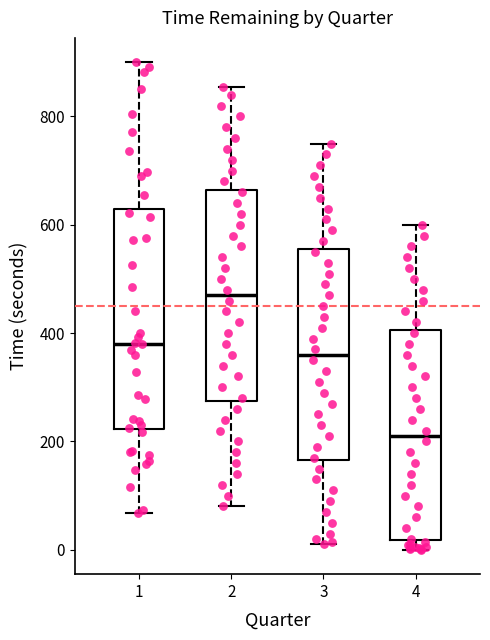

Which box's median line is the highest?

2